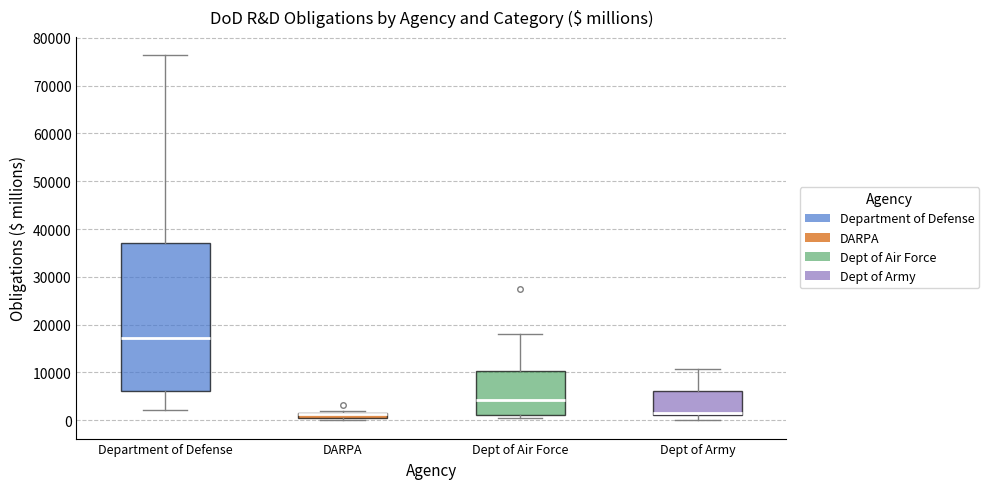

Comparing the boxes themselves (not the whiskers), which one is the tallest?

Department of Defense